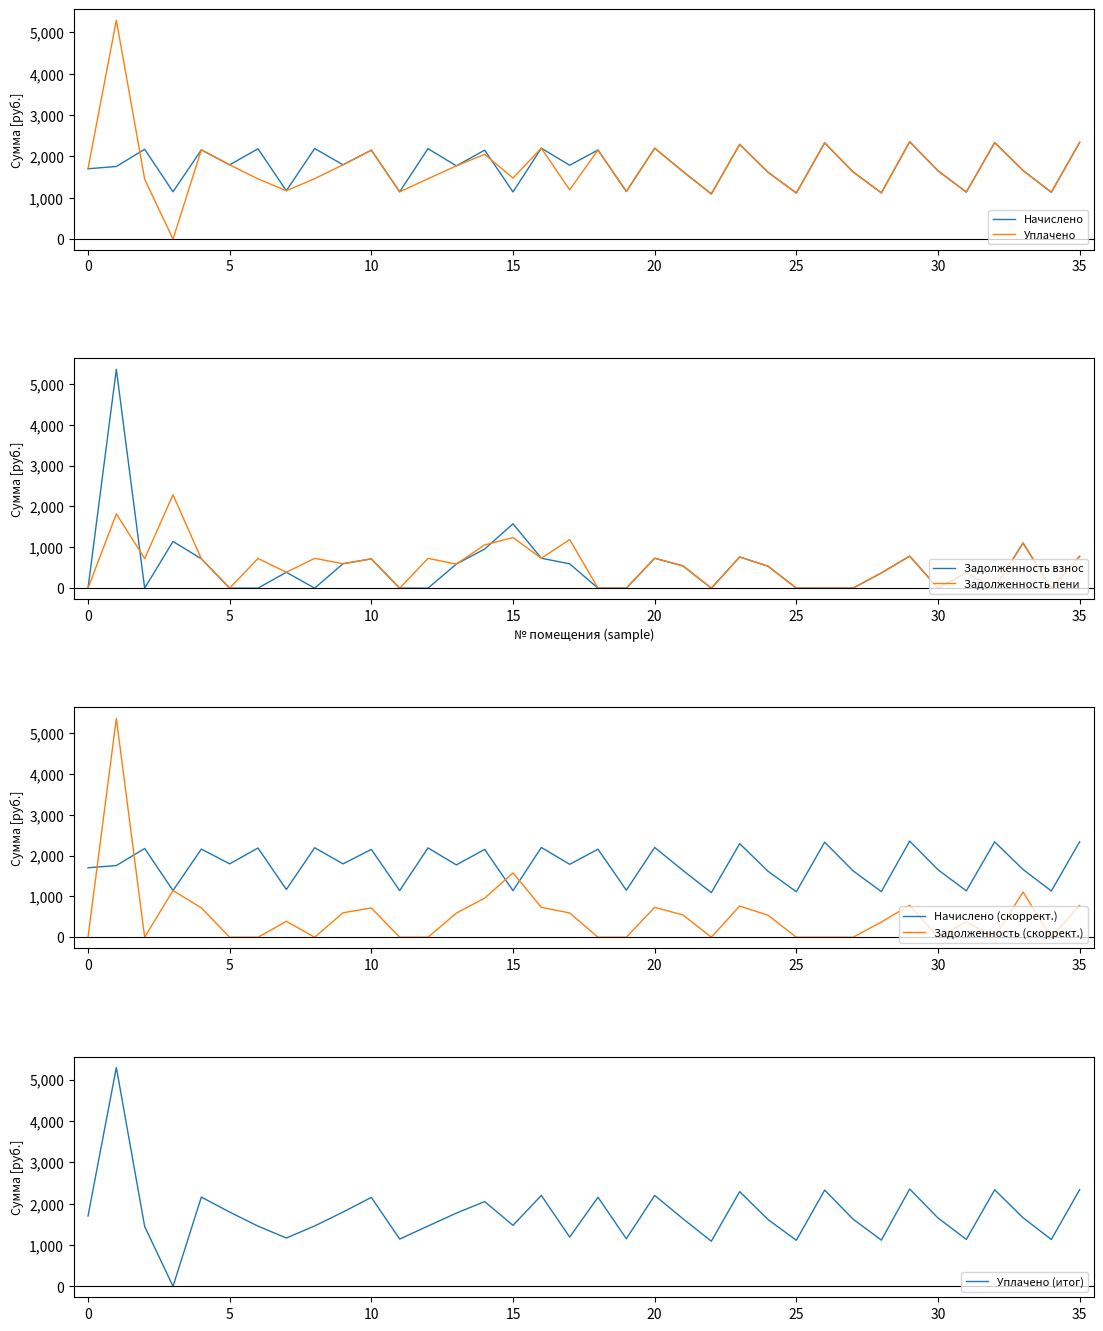

The value of Уплачено at 25 is 1113.5. True or false?

True